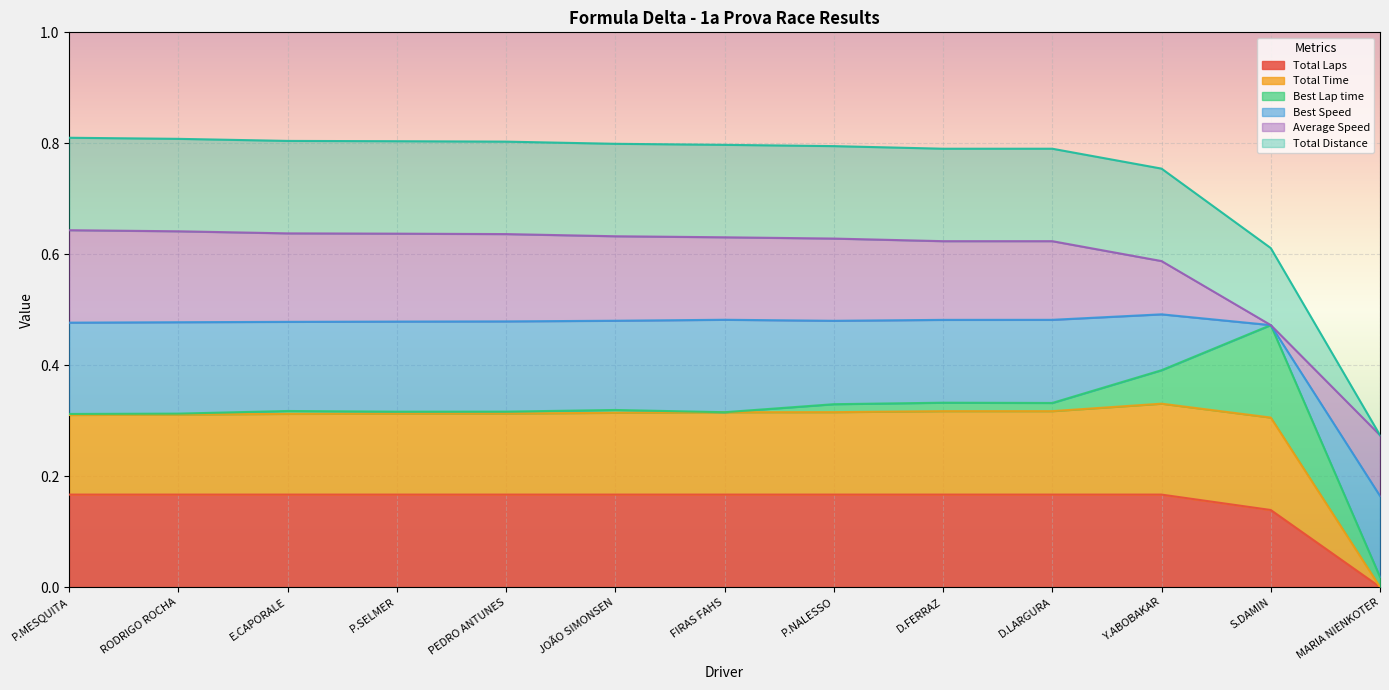

Which has a higher value, Y.ABOBAKAR or D.FERRAZ?

Y.ABOBAKAR